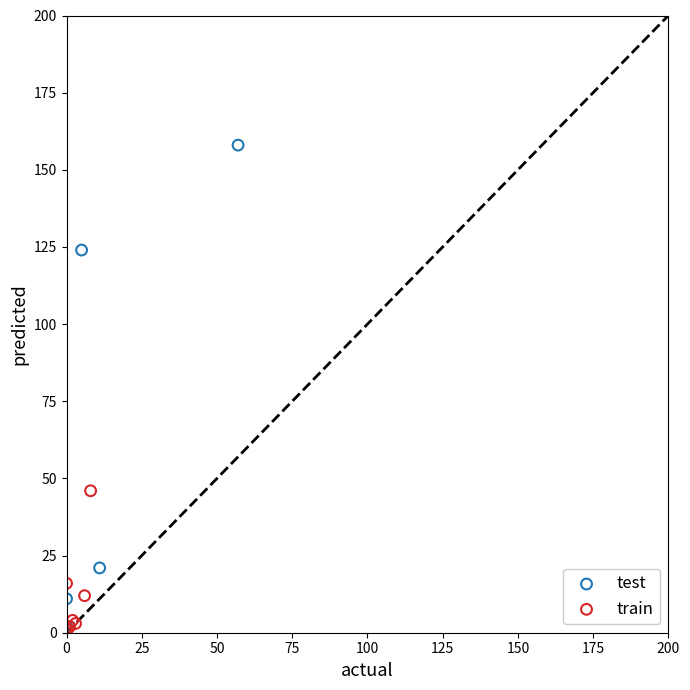

Which series has the widest spread of Y values?

test